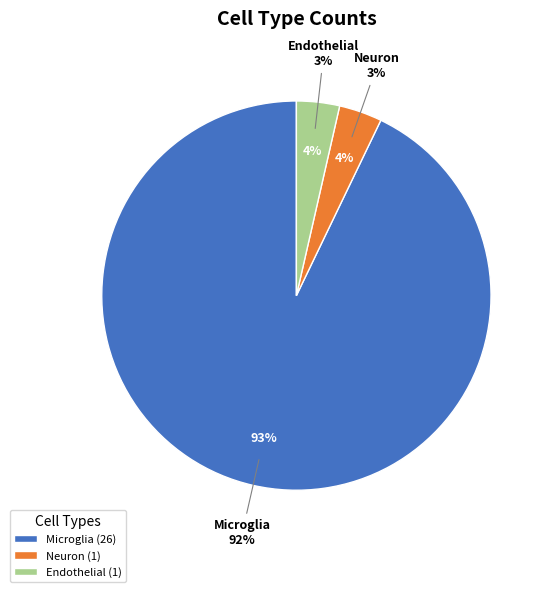

To the nearest percent, what percentage of the pie is Microglia?

93%